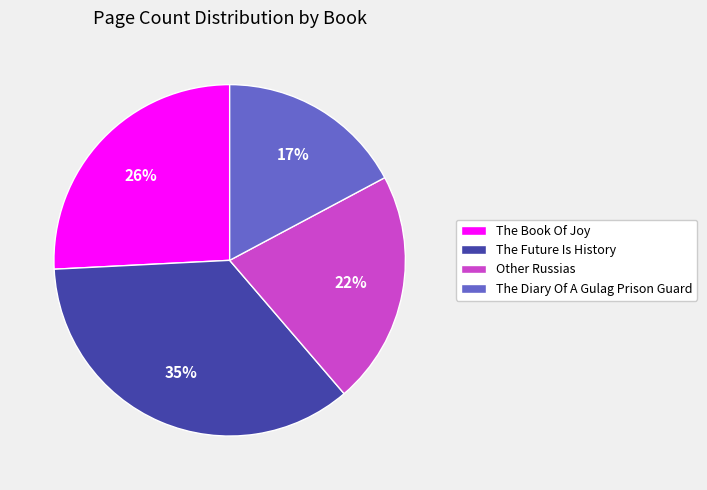

Do Other Russias and The Future Is History together represent more than half of the pie?

Yes